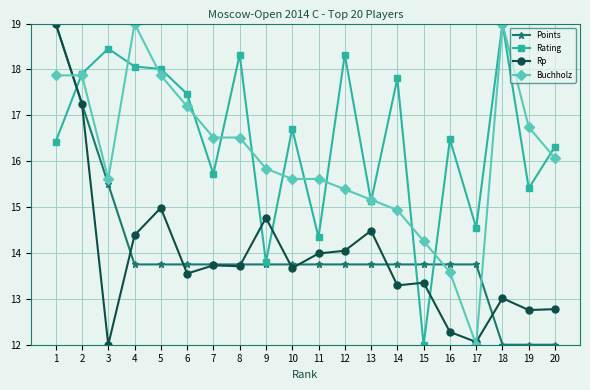

What is the difference between the Buchholz values at 5 and 13?

2.7